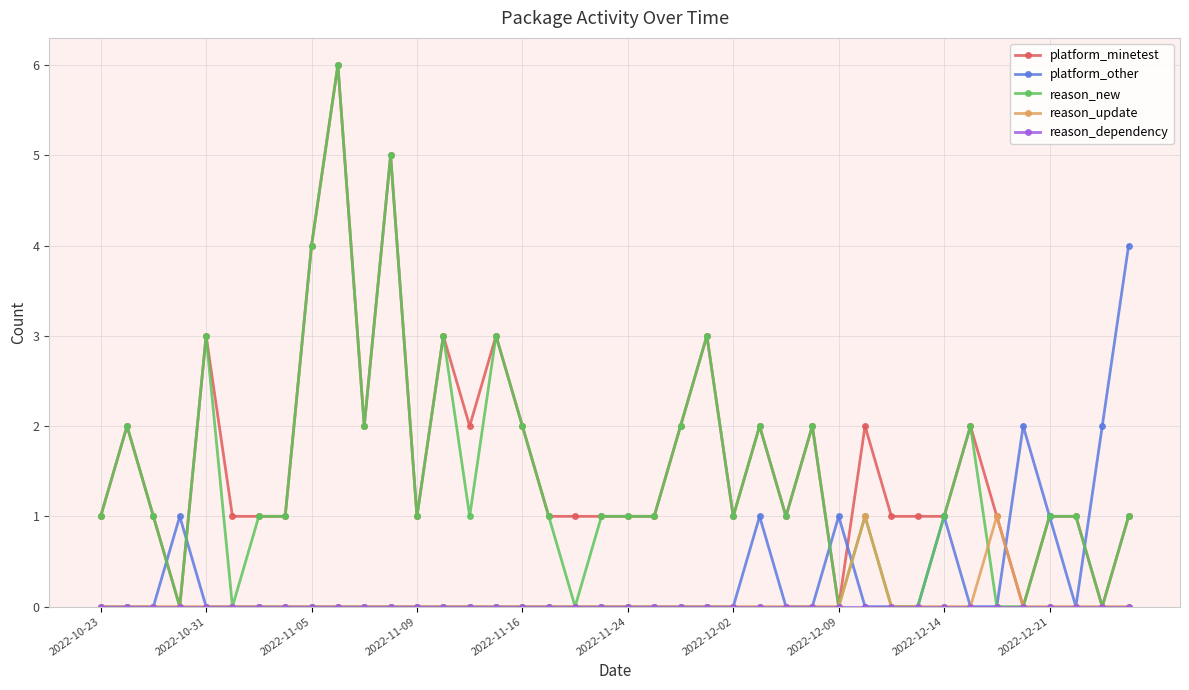

What is the value of the platform_minetest point at the 12th from the left?

5